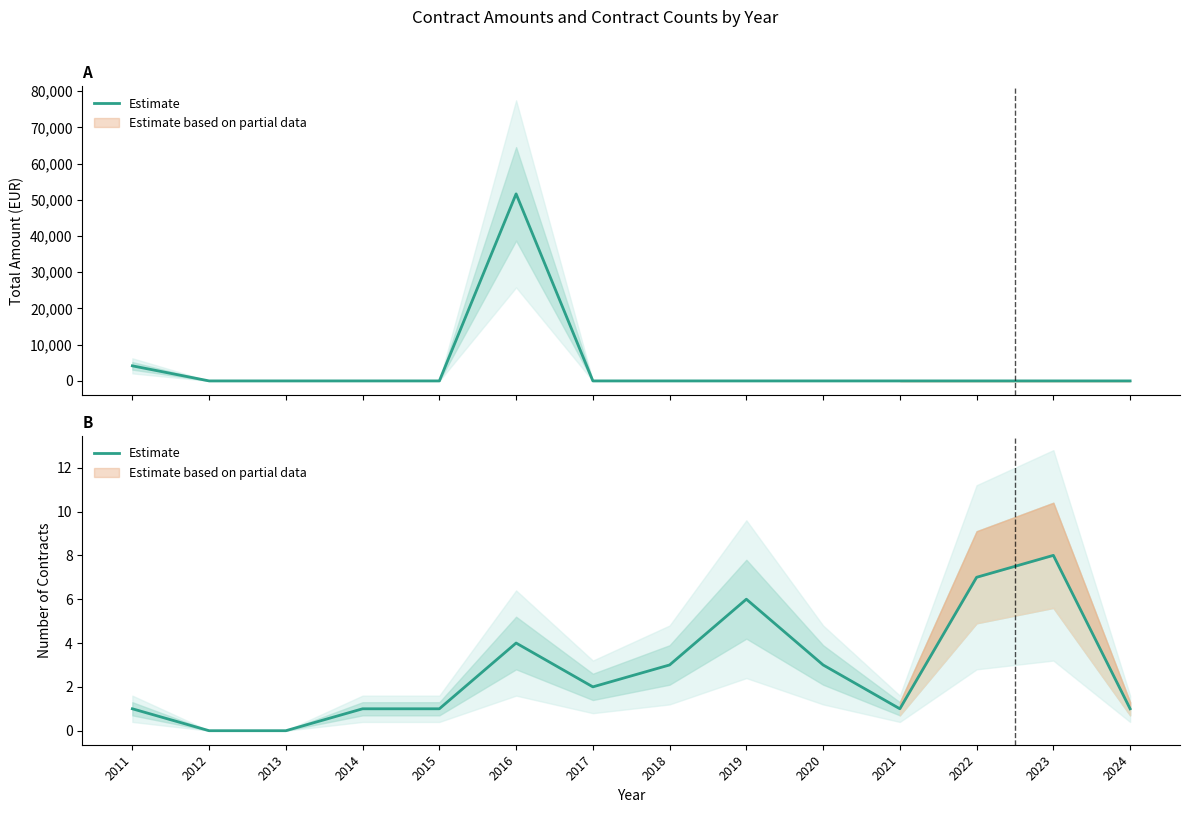

At which label is the value closest to 4?

2016